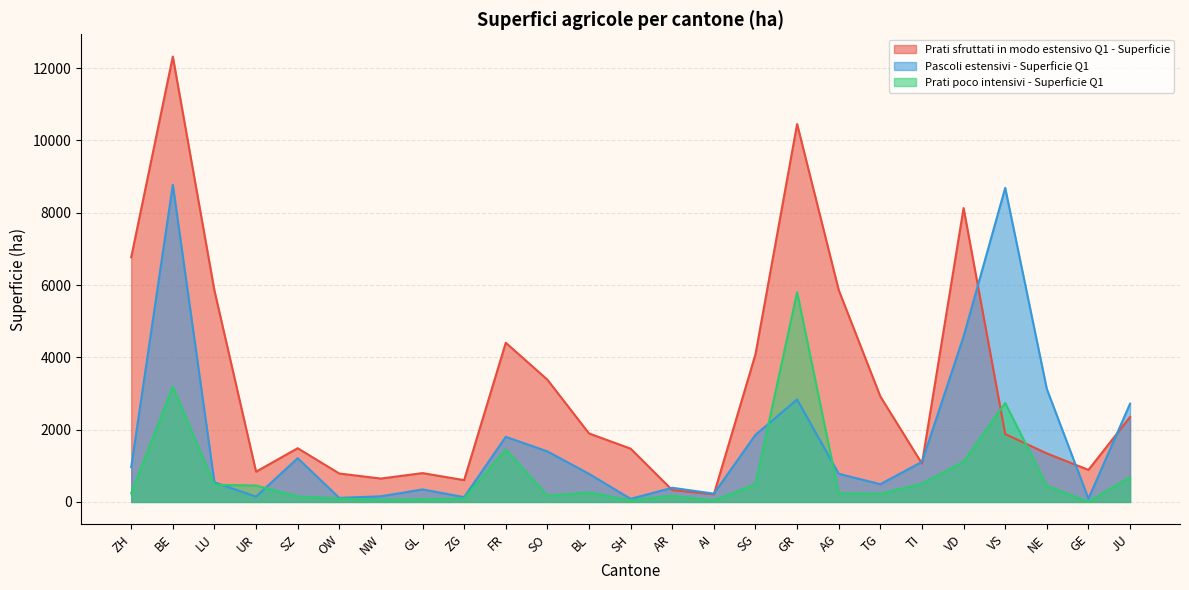

How many series are shown in this chart?

3